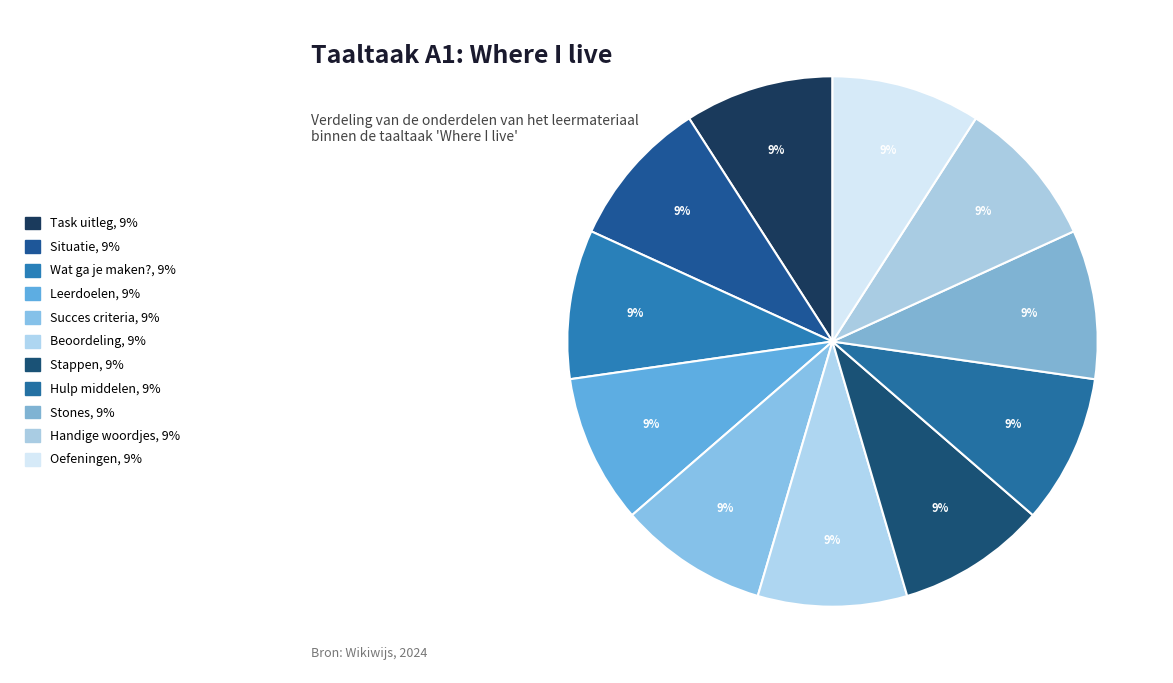

Rank the categories by value from highest to lowest.

Oefeningen, Handige woordjes, Stones, Hulp middelen, Stappen, Beoordeling, Succes criteria, Leerdoelen, Wat ga je maken?, Situatie, Task uitleg